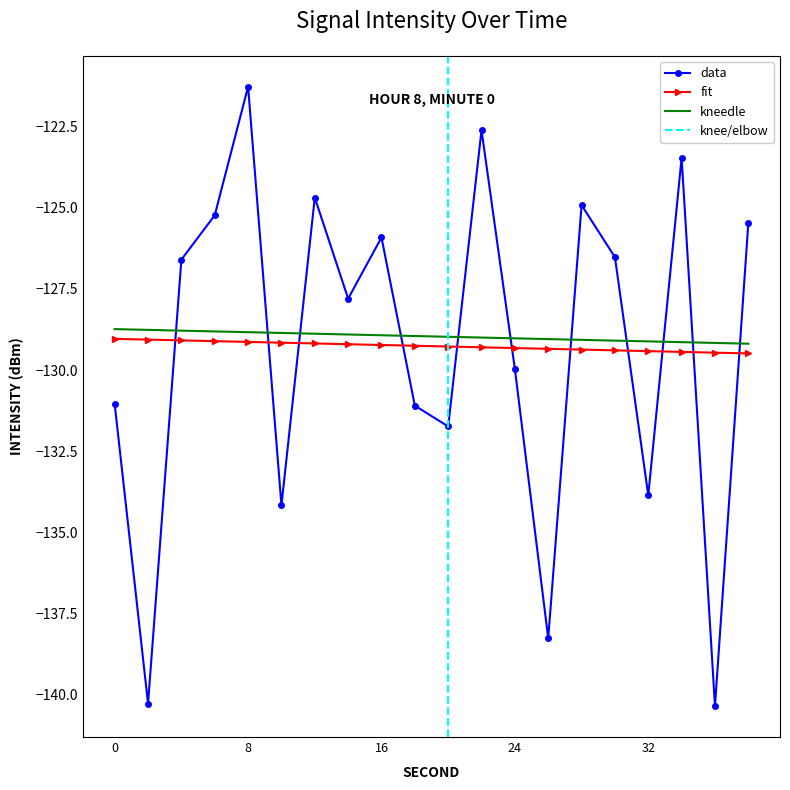

What is the sum of the values at 24 and 34?

-253.4